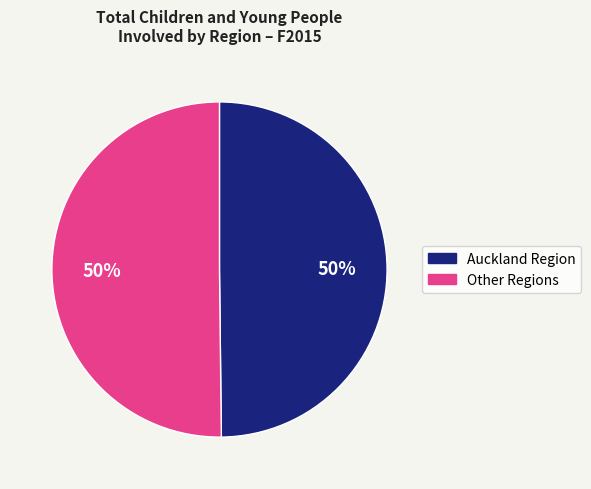

To the nearest percent, what is the average slice percentage?

50%